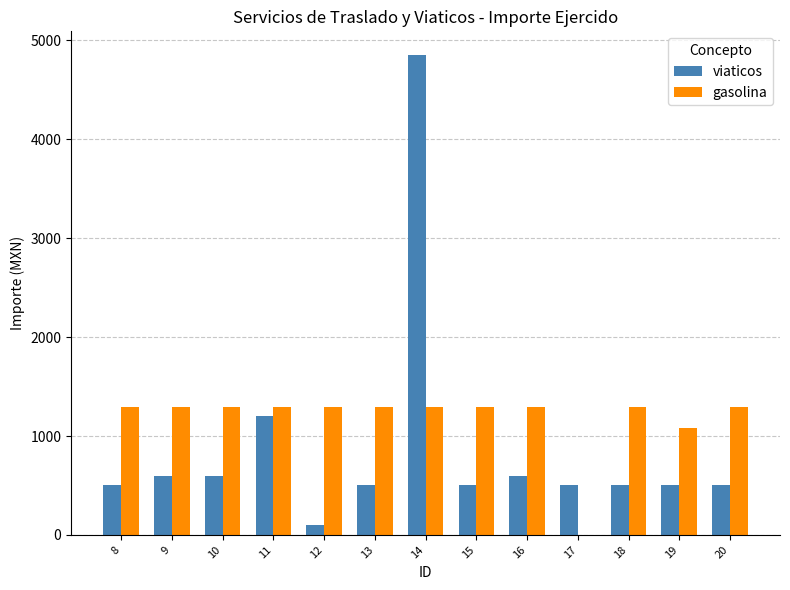

What are all the series names shown in the legend?

viaticos, gasolina